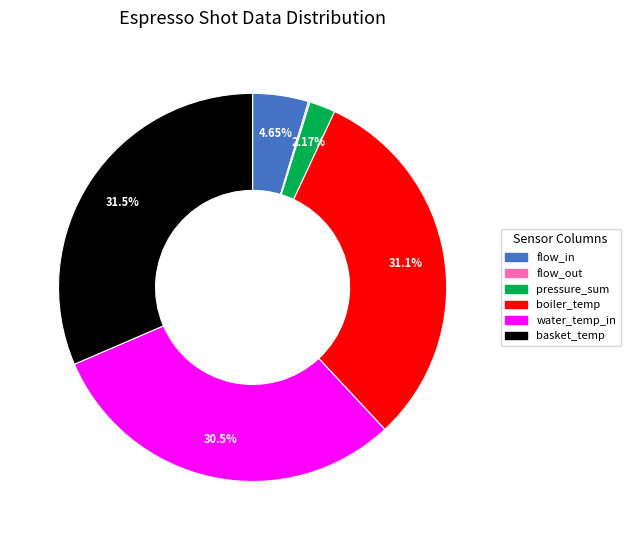

Does water_temp_in represent more than half of the total?

No